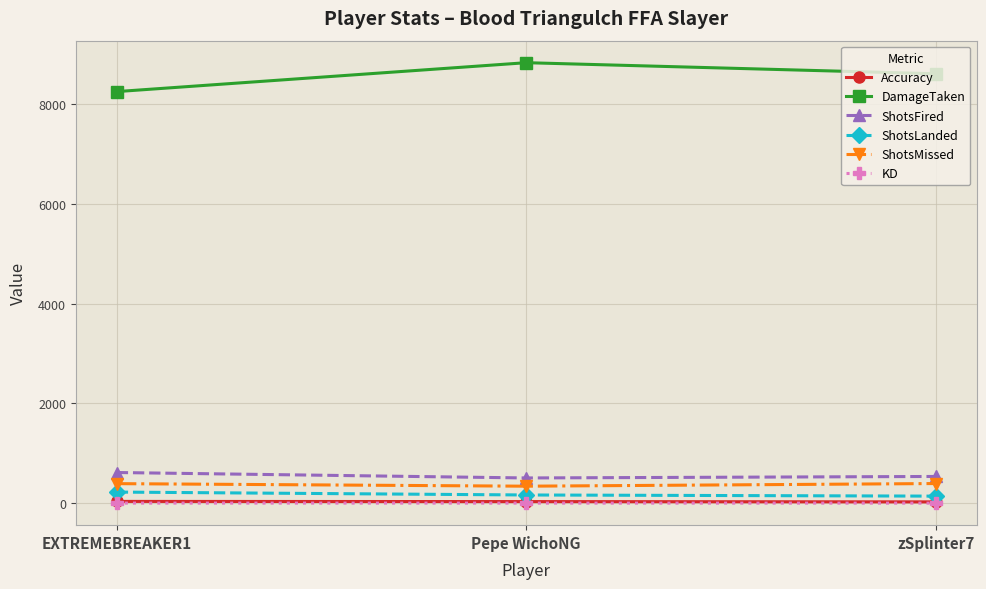

What is the approximate value of Accuracy at zSplinter7?

26.5